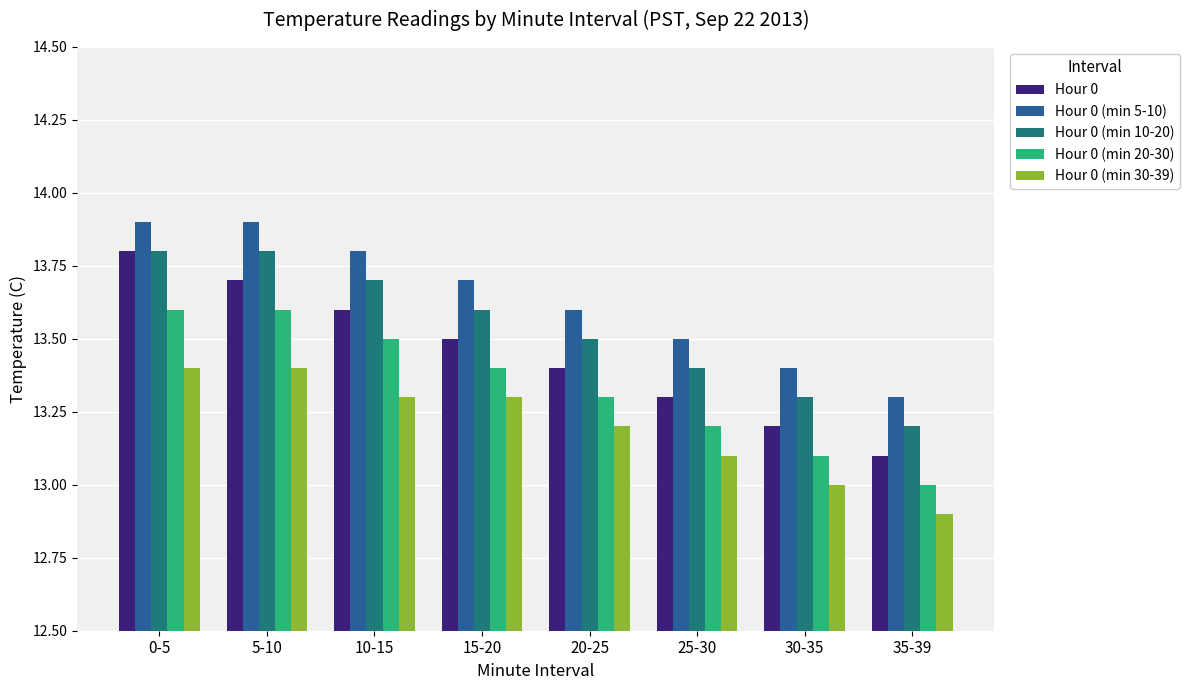

Reading left to right, transcribe all the data shown in this chart.

Hour 0: 13.8	13.7	13.6	13.5	13.4	13.3	13.2	13.1
Hour 0 (min 5-10): 13.9	13.9	13.8	13.7	13.6	13.5	13.4	13.3
Hour 0 (min 10-20): 13.8	13.8	13.7	13.6	13.5	13.4	13.3	13.2
Hour 0 (min 20-30): 13.6	13.6	13.5	13.4	13.3	13.2	13.1	13.0
Hour 0 (min 30-39): 13.4	13.4	13.3	13.3	13.2	13.1	13.0	12.9